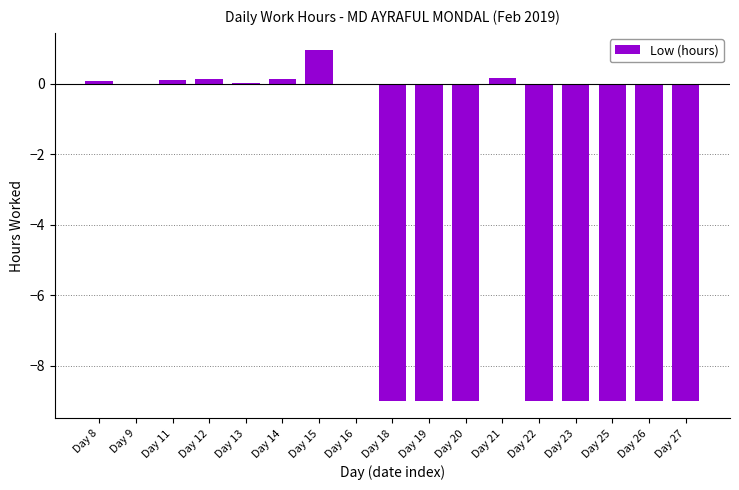

The chart shows a value of -9.0 at Day 23. True or false?

True